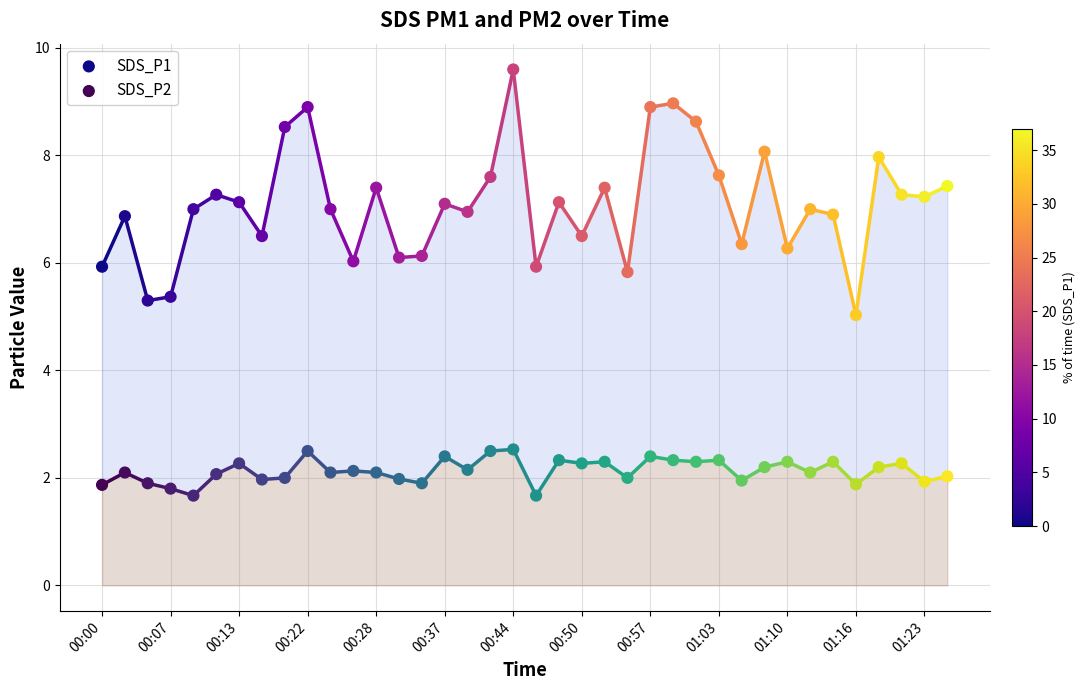

Which series contains the lowest Y value?

SDS_P2